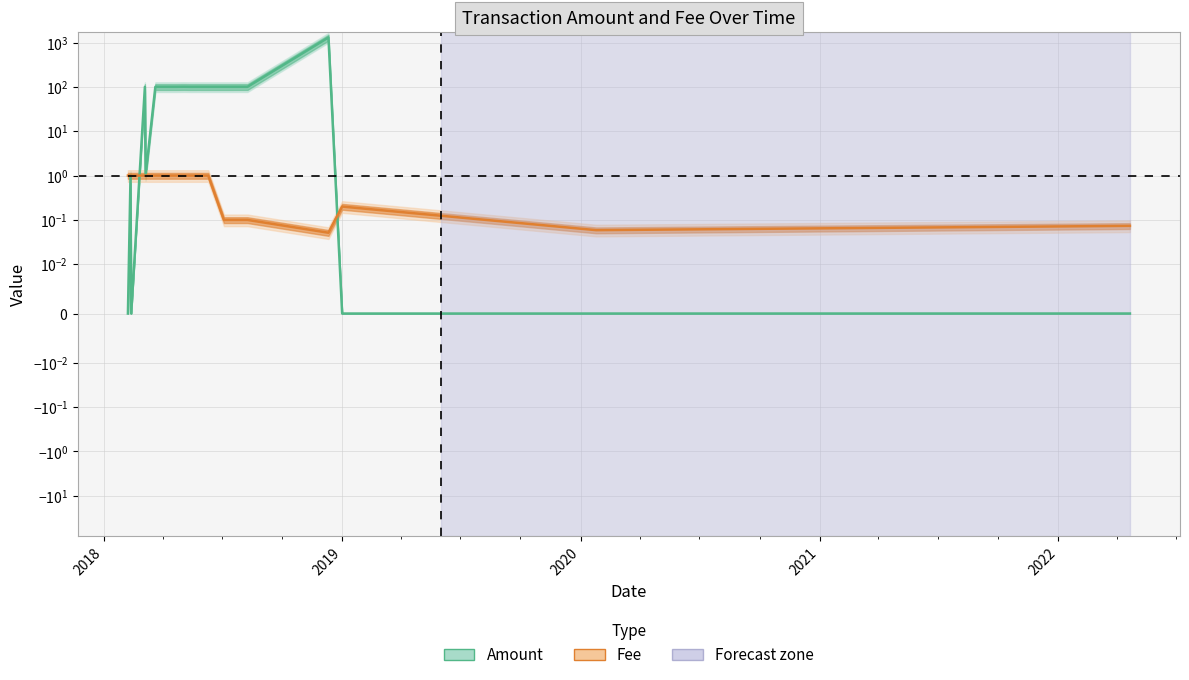

How many lines are shown in the chart?

2